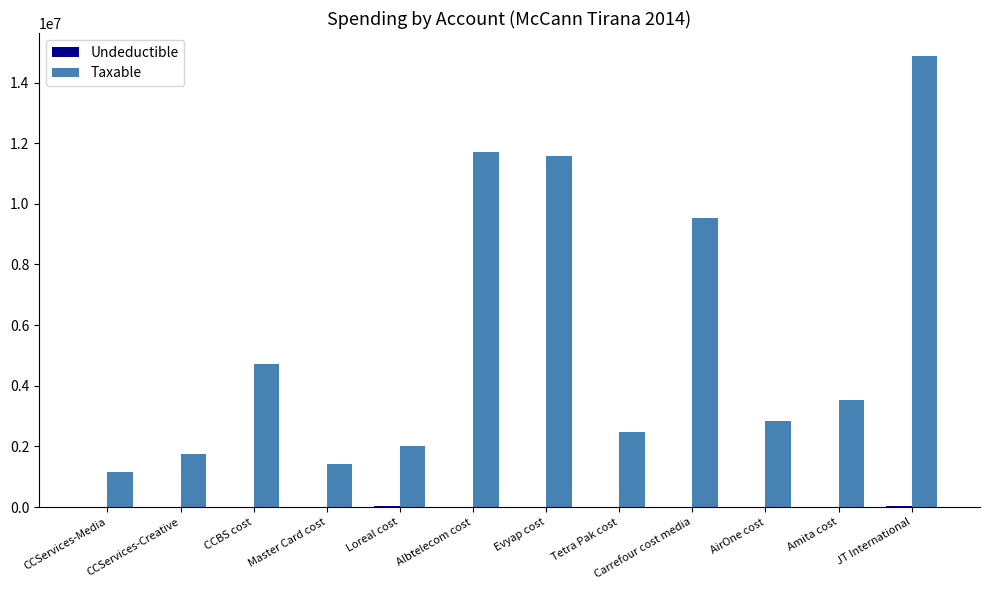

How many categories are shown in the chart?

12